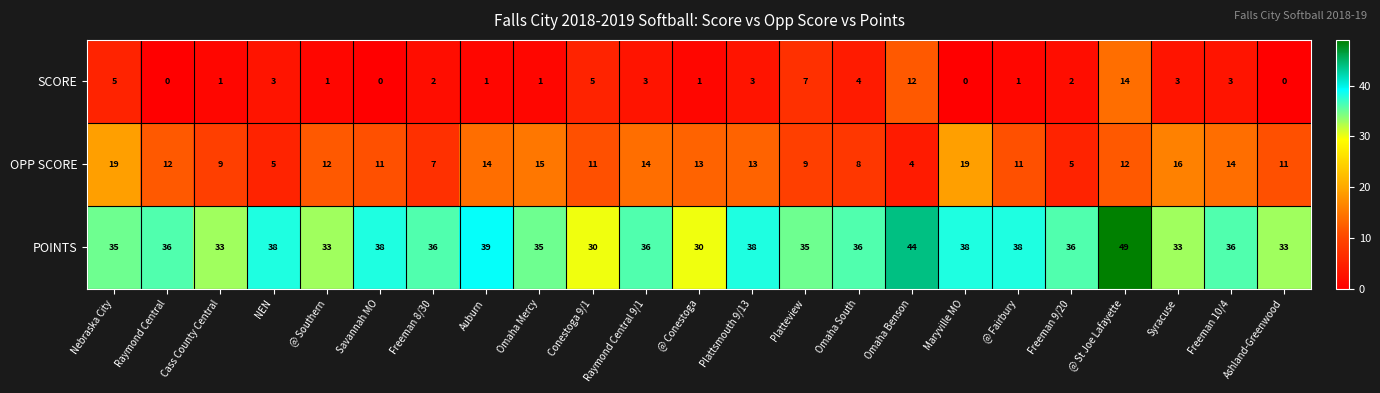

The value of POINTS at Savannah MO is 38. True or false?

True